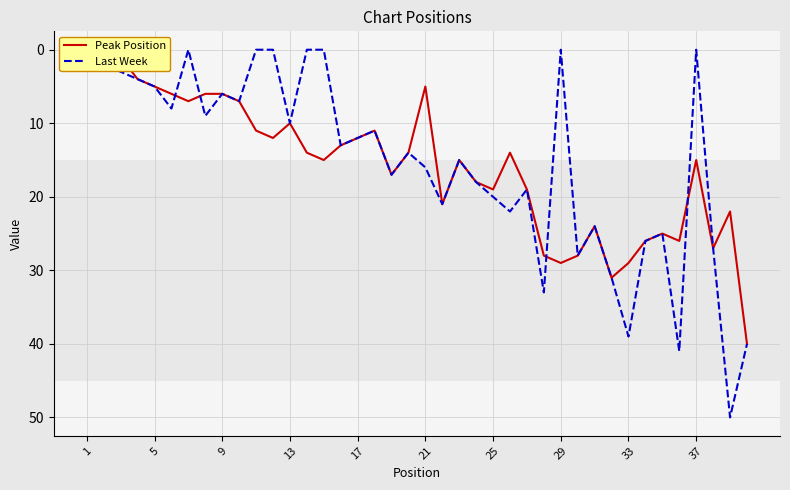

The value of Last Week at 29 is 32. True or false?

False